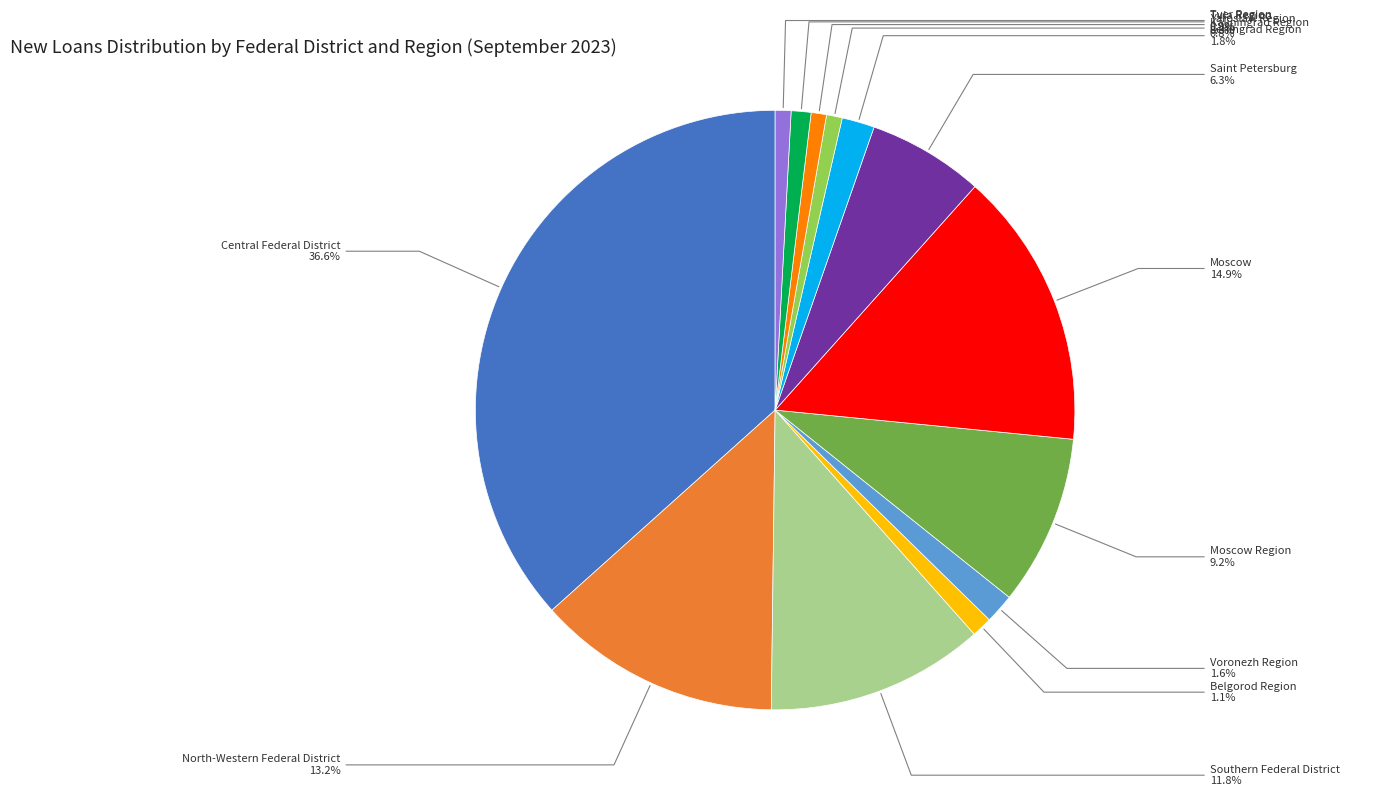

Approximately how many times larger is the value at Yaroslavl Region compared to Belgorod Region?

0.7